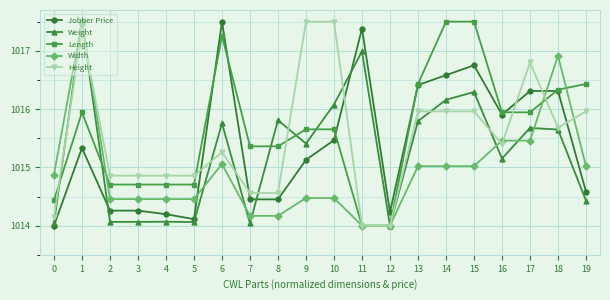

What is the spread (max minus min) of values at 7?

1.3